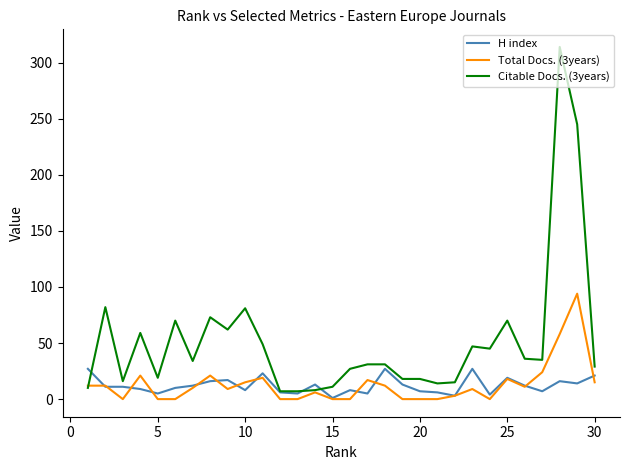

After their last crossing, which series has the higher values: Citable Docs. (3years) or H index?

Citable Docs. (3years)